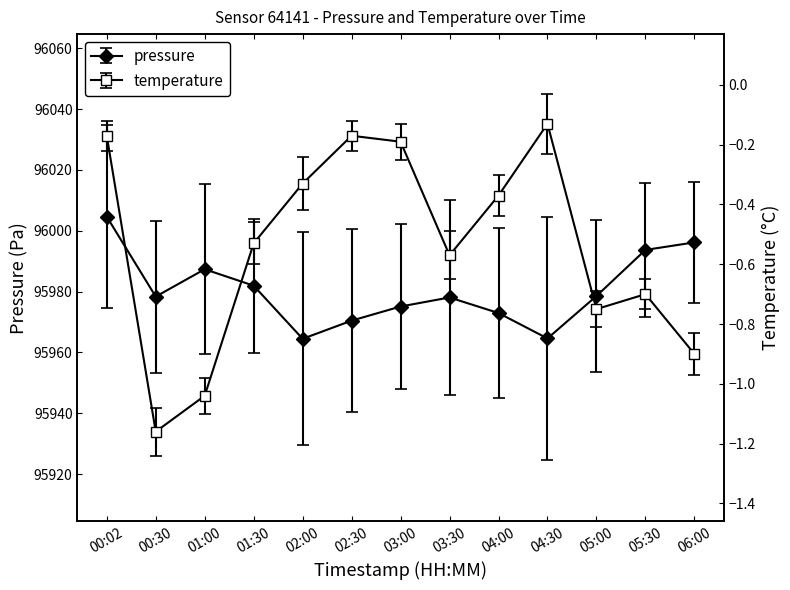

The pressure series shows 95964.5 at 02:00. True or false?

True